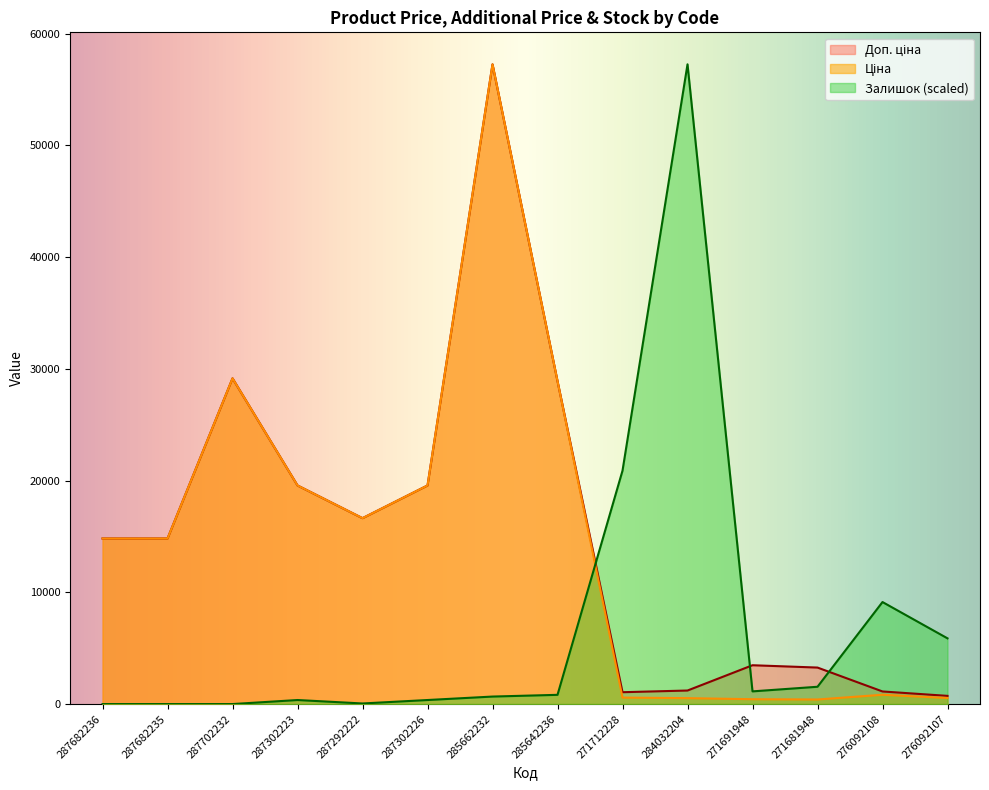

At which label is Залишок closest to 28629?

271712228